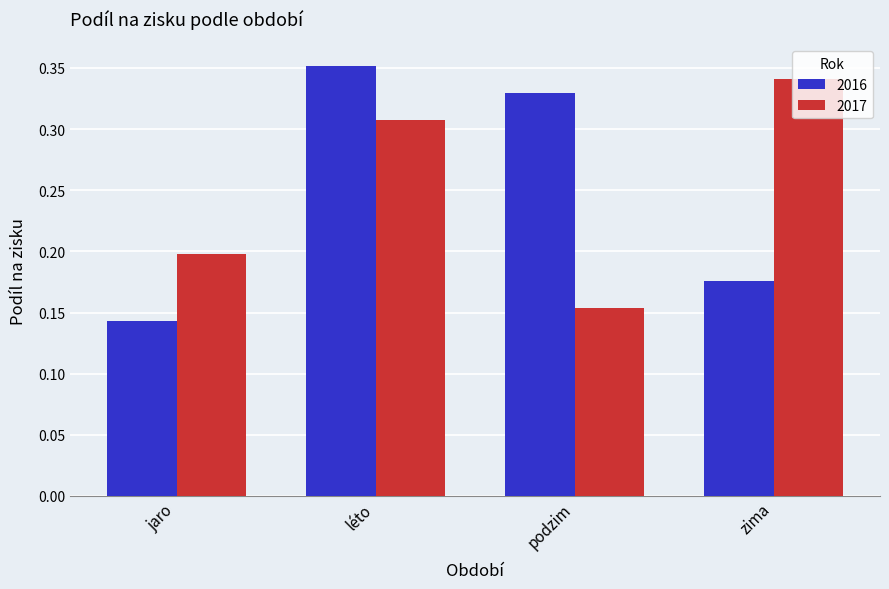

At how many categories does at least one series exceed 0?

4